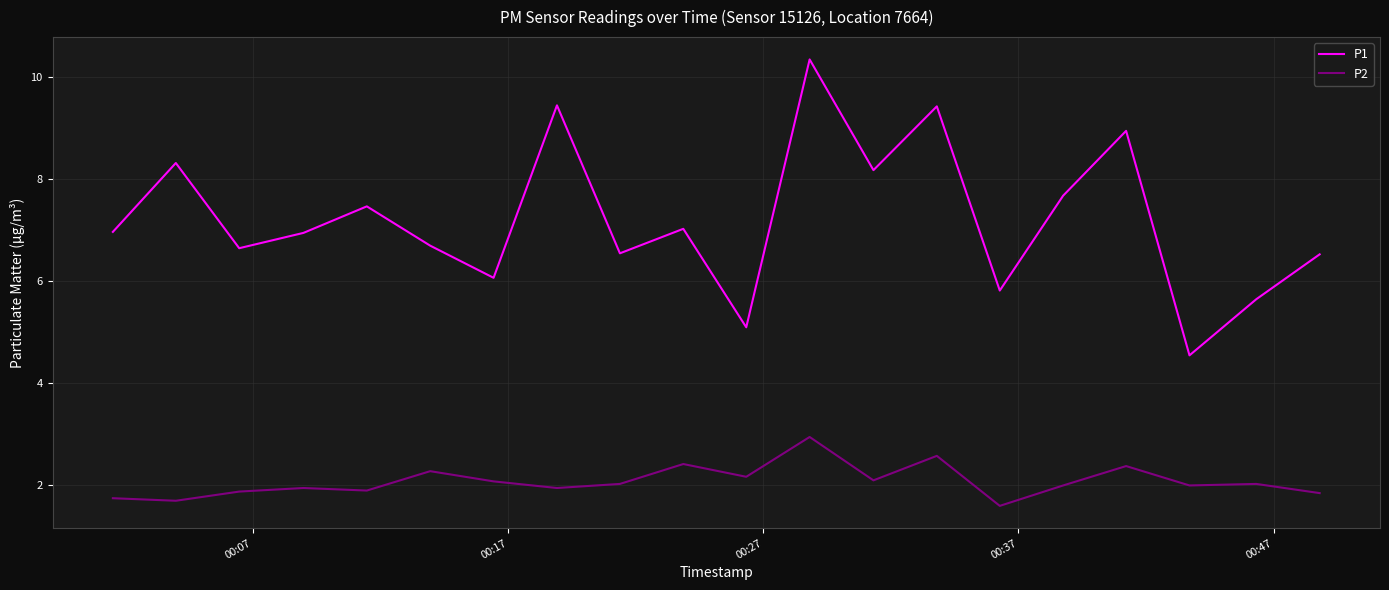

What is the sum of all P1 values?

144.4